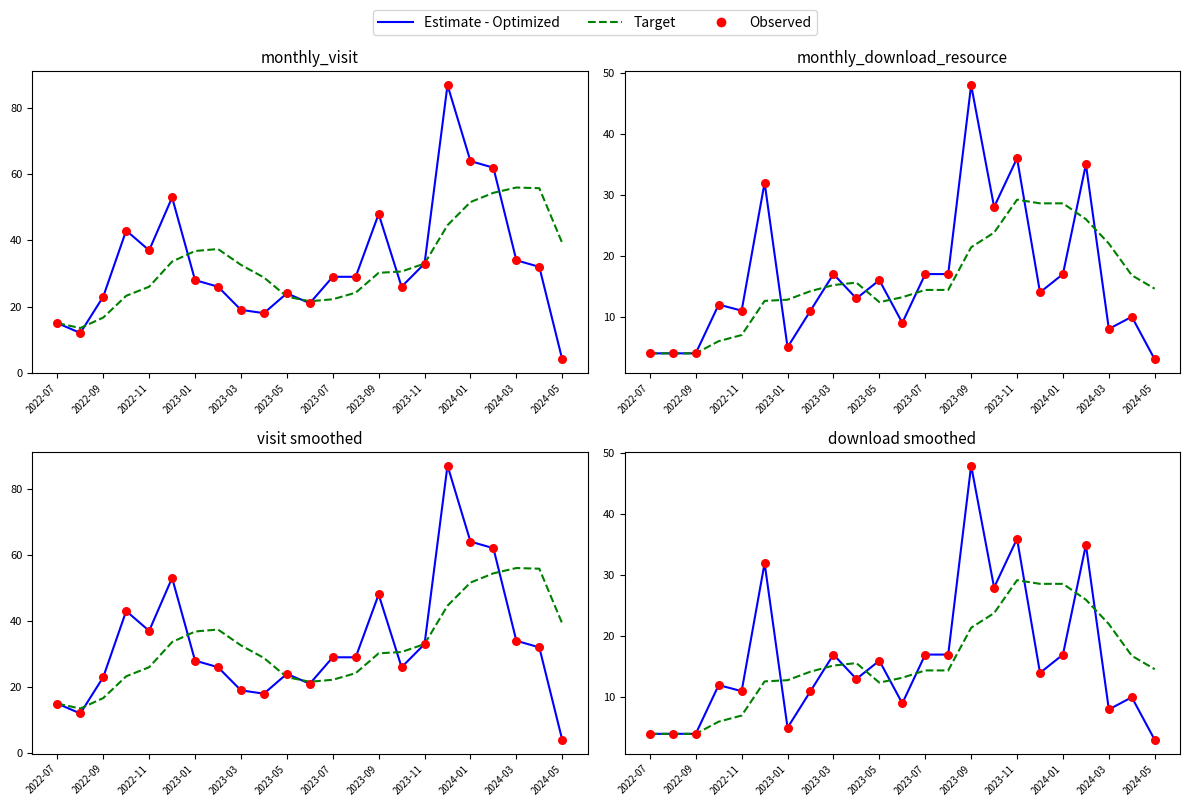

Which series contains the lowest Y value?

Estimate - Optimized